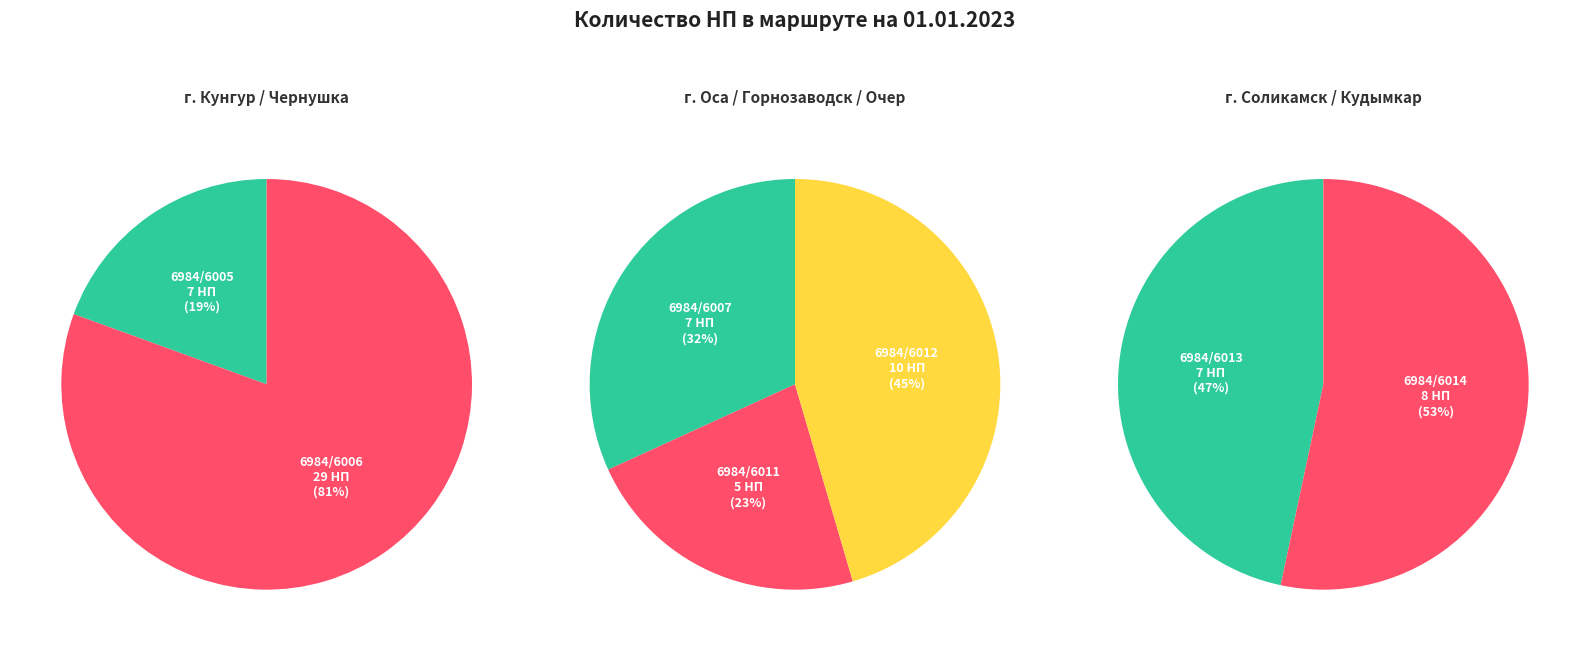

Which slice is the smallest?

6984/6011